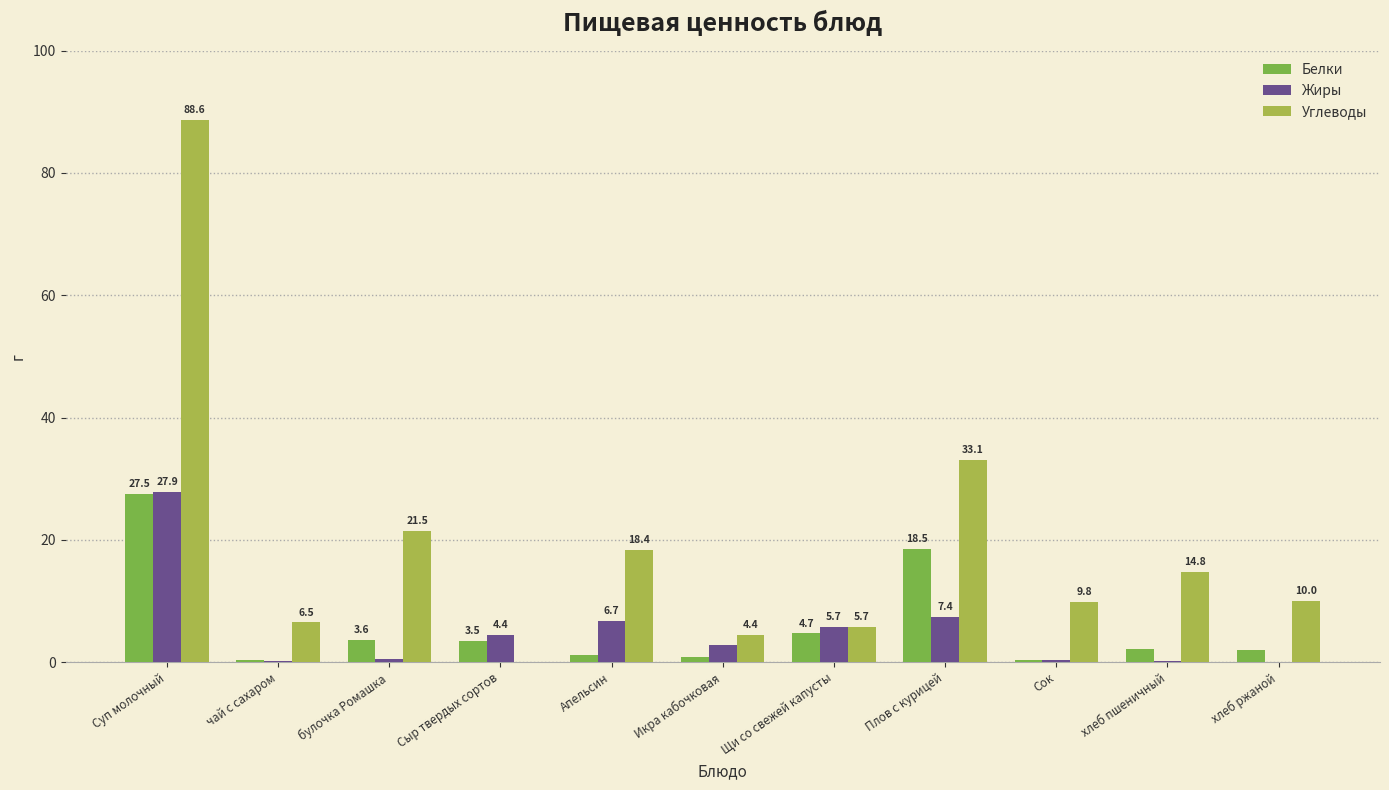

What is the sum of all Белки values?

64.6